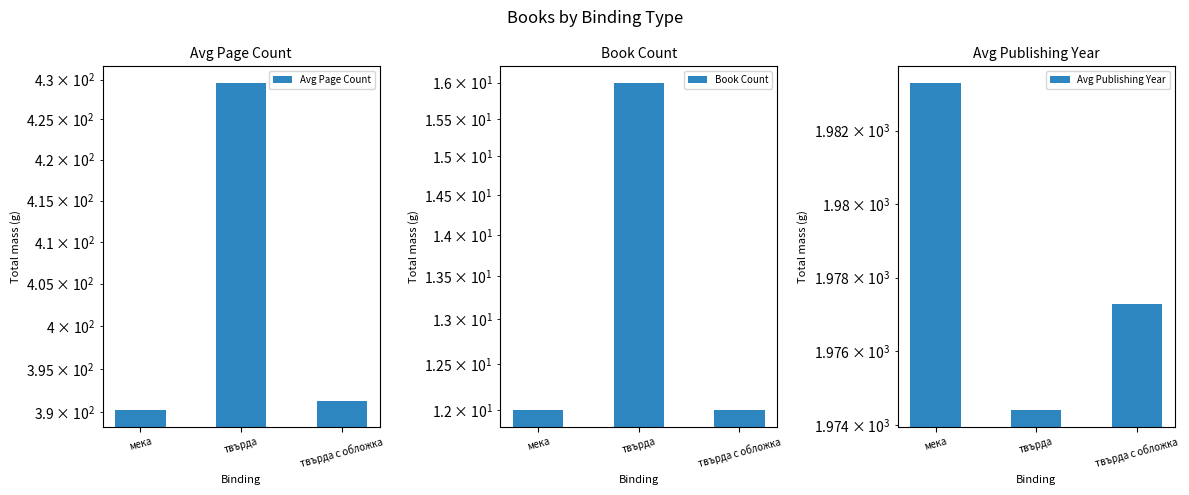

How many distinct data groups are displayed?

3